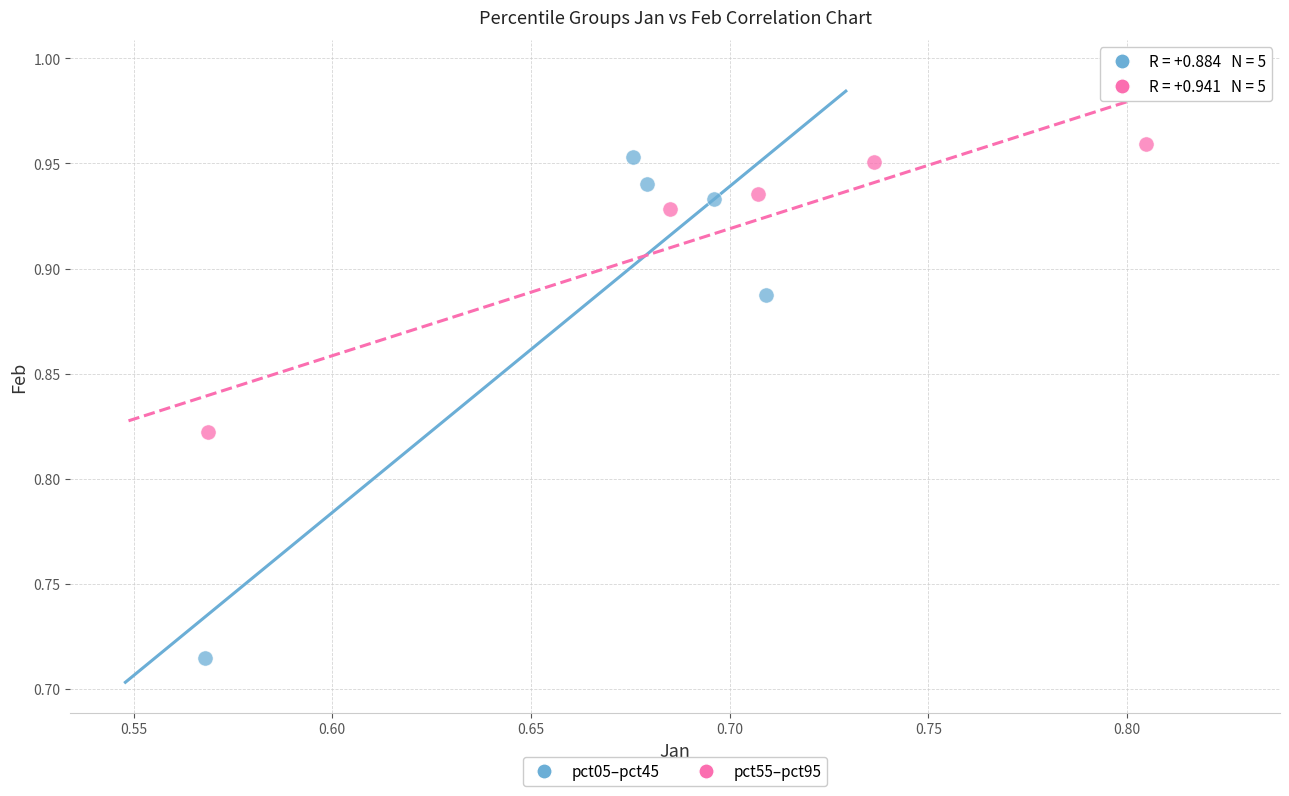

What are all the series names shown in the legend?

pct05–pct45, pct55–pct95